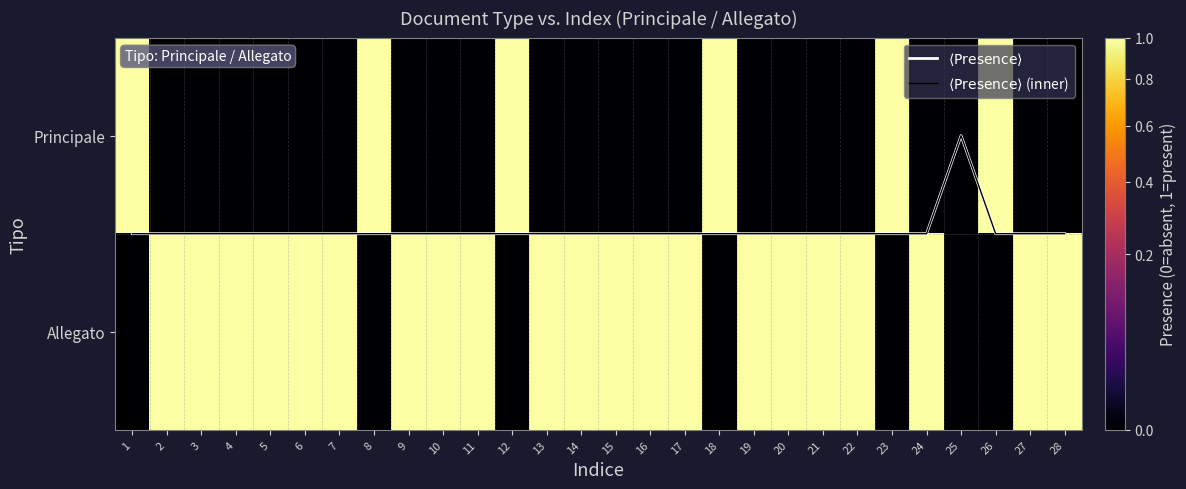

How many data points in Allegato are less than 1?

7